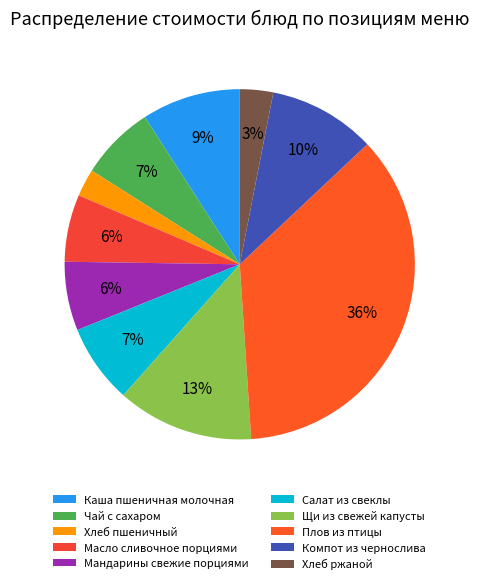

Is it true that Салат из свеклы is 7% of the pie?

True